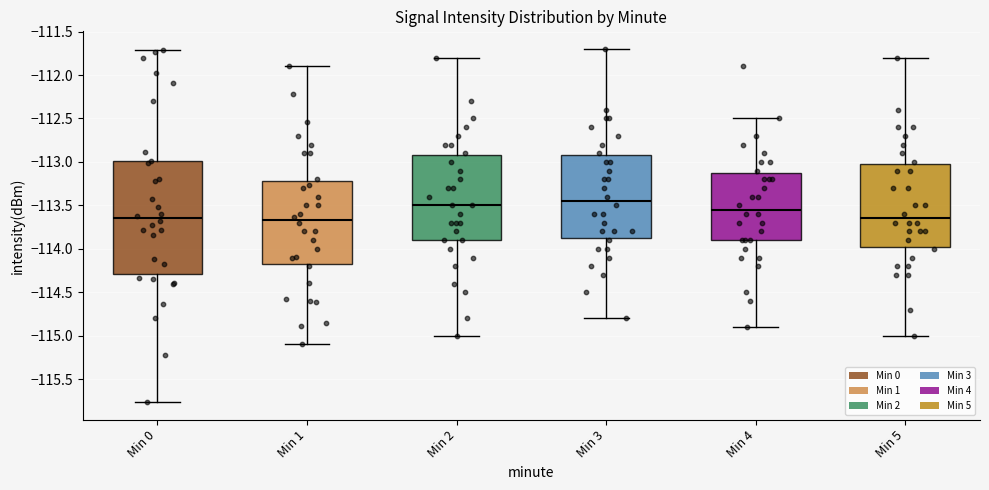

Where does the upper whisker of the box for Min 2 end on the y-axis? The values are not printed on the chart, so give them approximately, as read against the axis.

-111.80